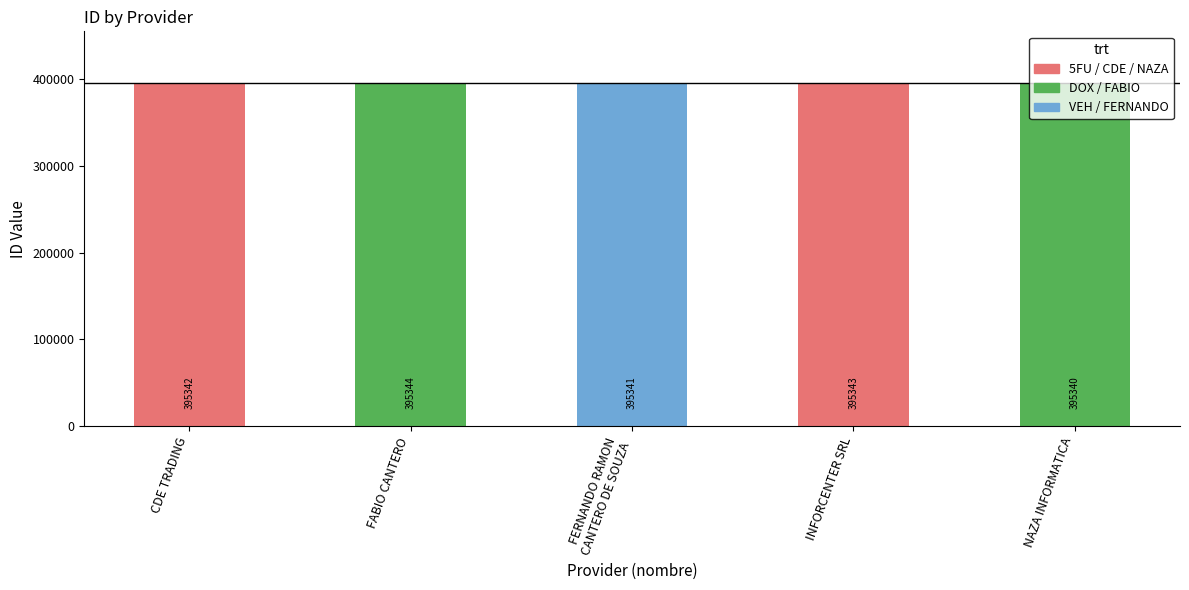

List the labels in order of value, smallest first.

NAZA INFORMATICA, FERNANDO RAMON
CANTERO DE SOUZA, CDE TRADING, INFORCENTER SRL, FABIO CANTERO